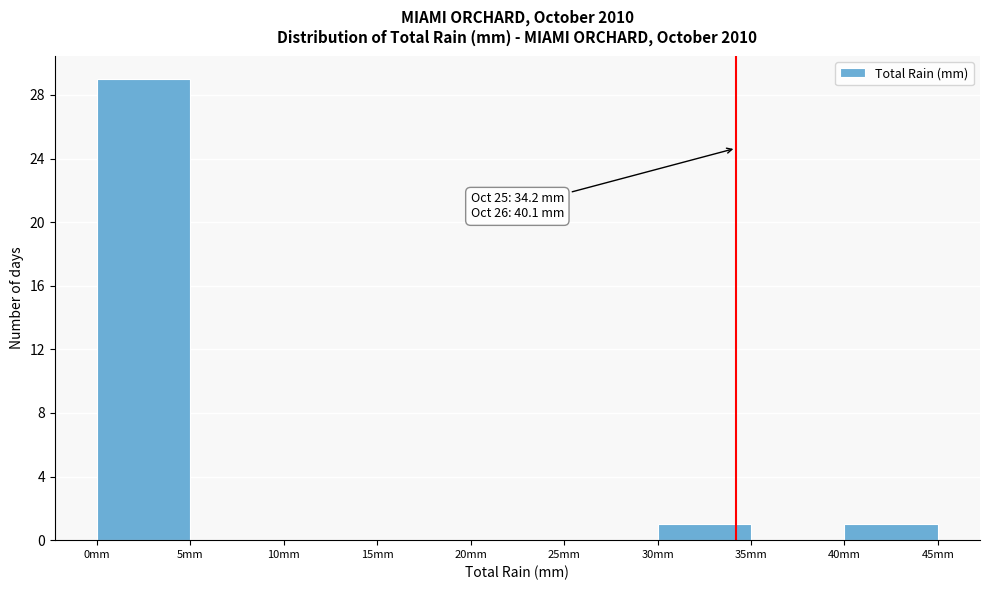

Which range on the x-axis has the tallest bar?

0 to 5